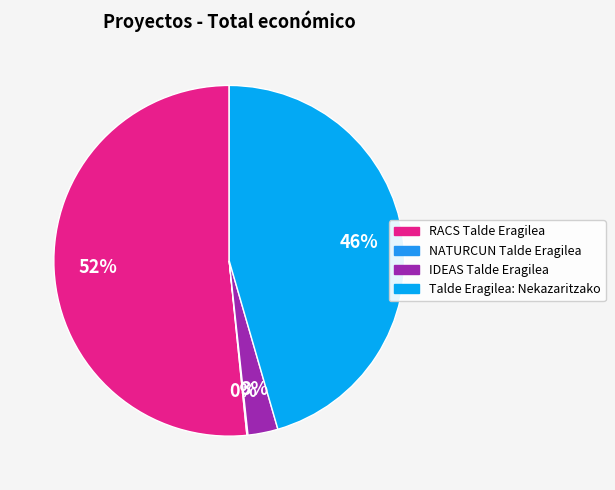

Which category accounts for the majority?

RACS Talde Eragilea